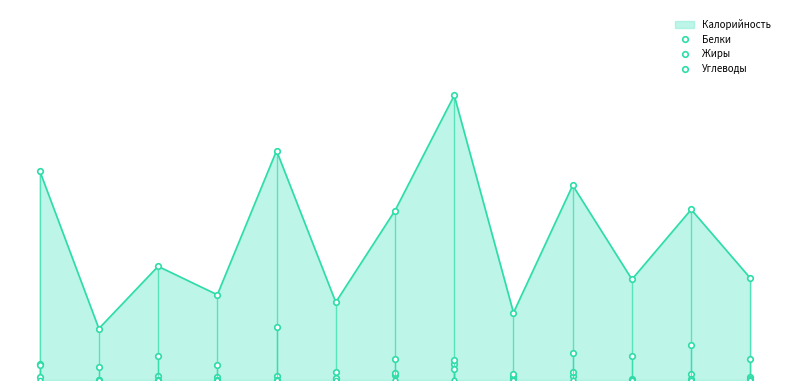

Which series ends up on top after the final intersection of Жиры and Углеводы?

Углеводы